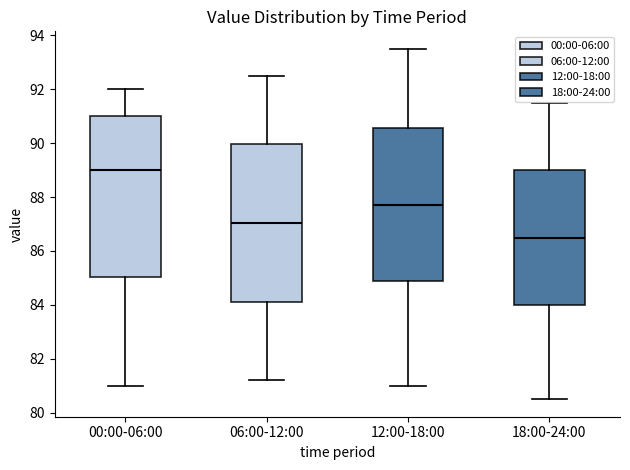

Reading left to right, read every box against the y-axis: the position of its median line, the range the box covers, and the ends of its whiskers. The values are not printed on the chart, so give them approximately, as read against the axis.

00:00-06:00: median 89.0, box 85.0 to 91.0, whiskers 81.0 to 92.0
06:00-12:00: median 87.0, box 84.2 to 90.0, whiskers 81.2 to 92.6
12:00-18:00: median 87.8, box 84.8 to 90.6, whiskers 81.0 to 93.6
18:00-24:00: median 86.6, box 84.0 to 89.0, whiskers 80.6 to 91.6